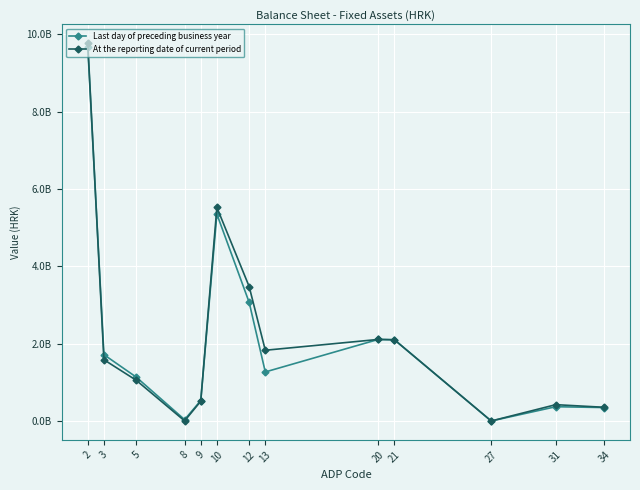

What are all the series names shown in the legend?

Last day of preceding business year, At the reporting date of current period